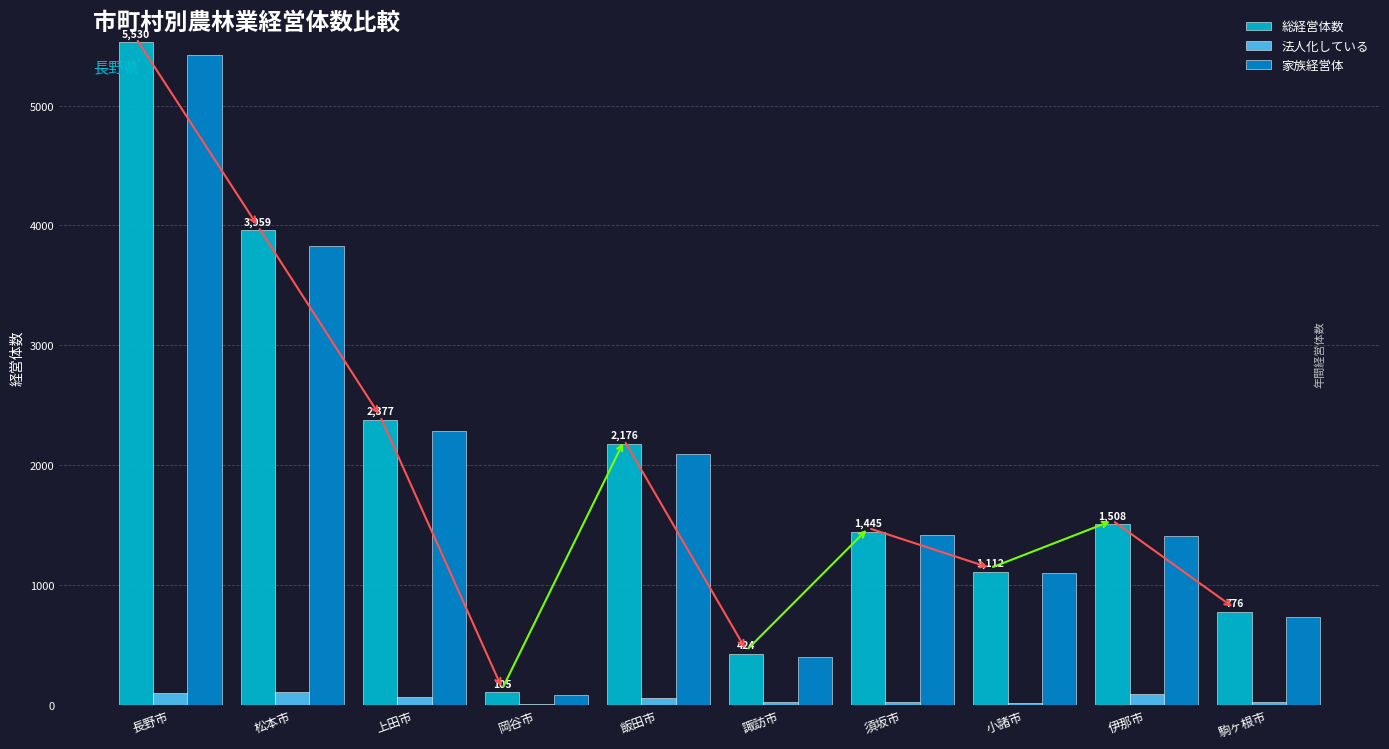

Are the bars grouped side by side (vs. stacked)?

Yes